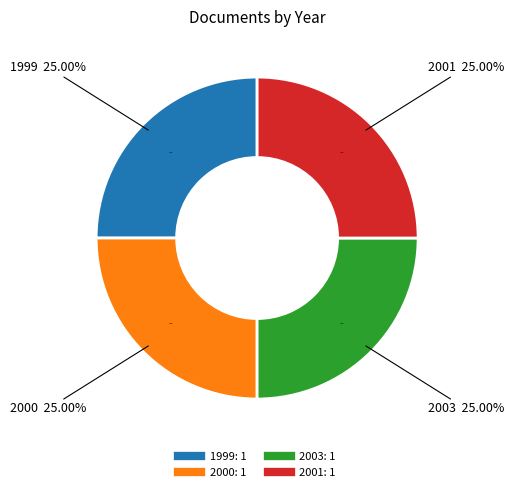

Count the number of slices in the pie.

4